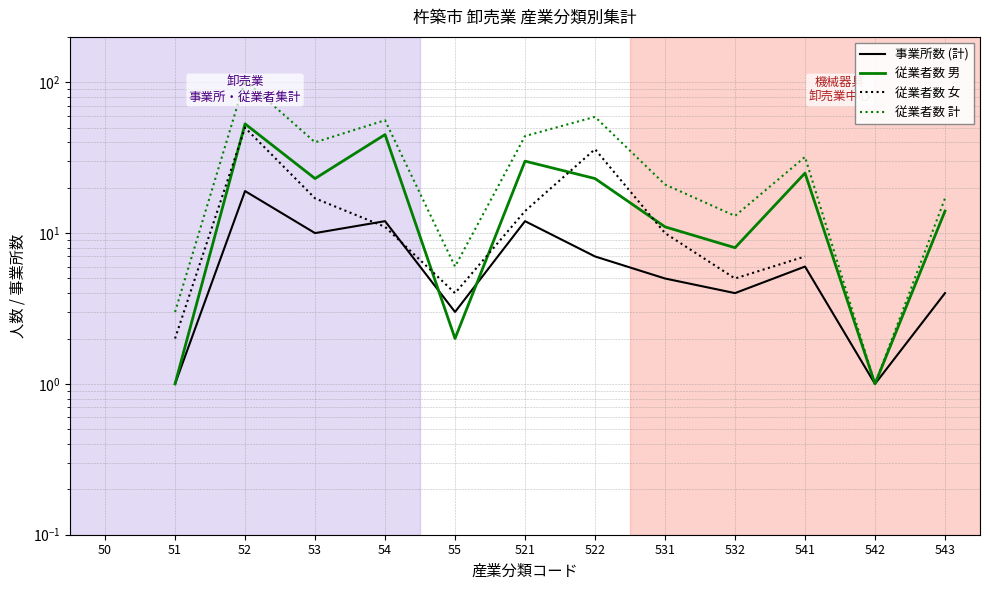

Between 54 and 531, which series saw the biggest shift?

従業者数 計